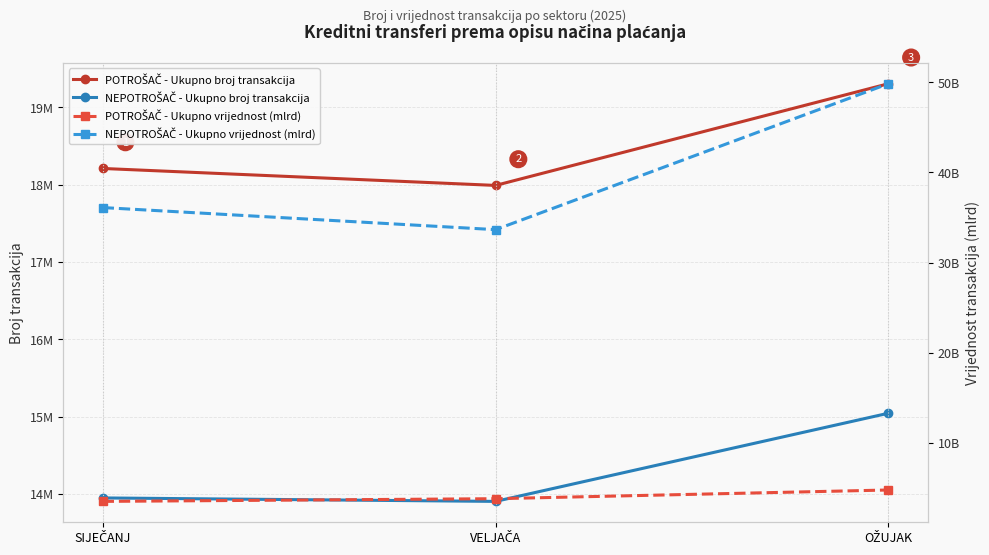

What is the difference between the highest and lowest values at OŽUJAK?

19305381.2